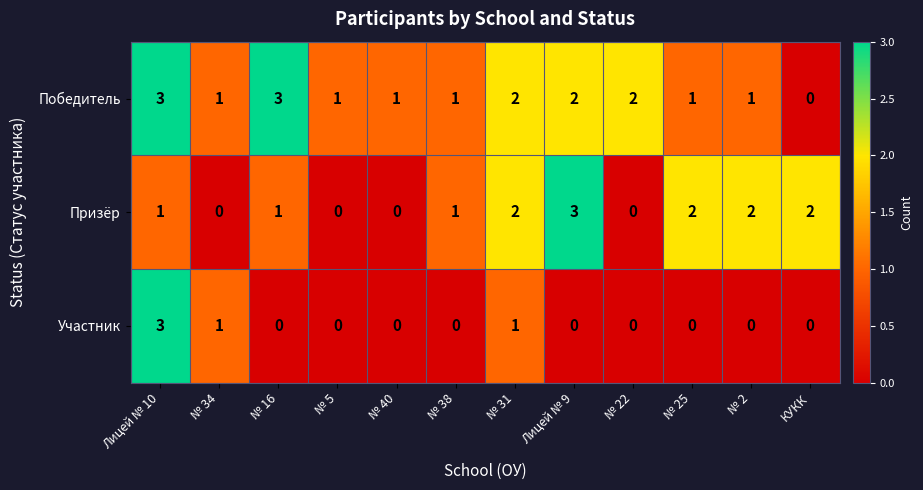

At which label does Победитель first exceed 1?

Лицей № 10